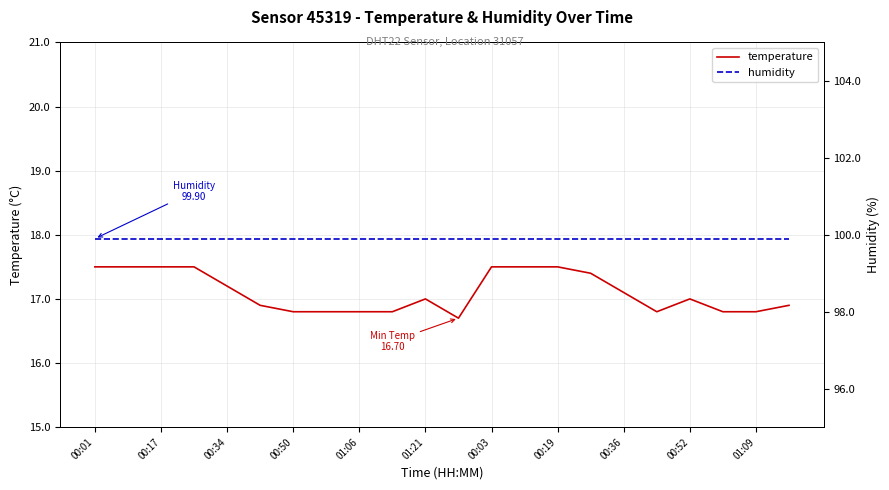

The temperature series shows 11.2 at 00:34. True or false?

False